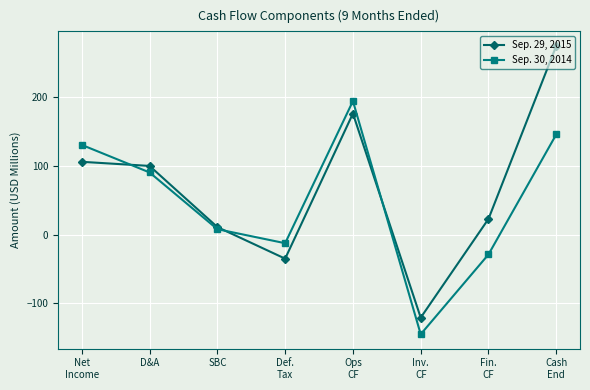

How many lines are shown in the chart?

2